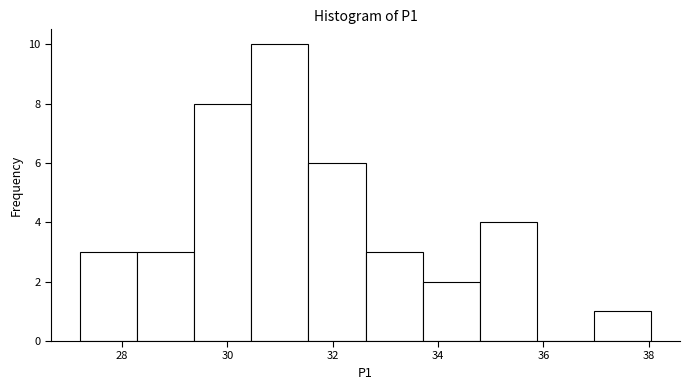

Reading left to right, list every bar in this chart as the range it spans on the x-axis followed by its height. Neither the bar edges nor the heights are printed on the chart, so give them approximately, as read against the axes.

27.2 to 28.2: 3
28.2 to 29.4: 3
29.4 to 30.4: 8
30.4 to 31.6: 10
31.6 to 32.6: 6
32.6 to 33.8: 3
33.8 to 34.8: 2
34.8 to 35.8: 4
35.8 to 37.0: 0
37.0 to 38.0: 1